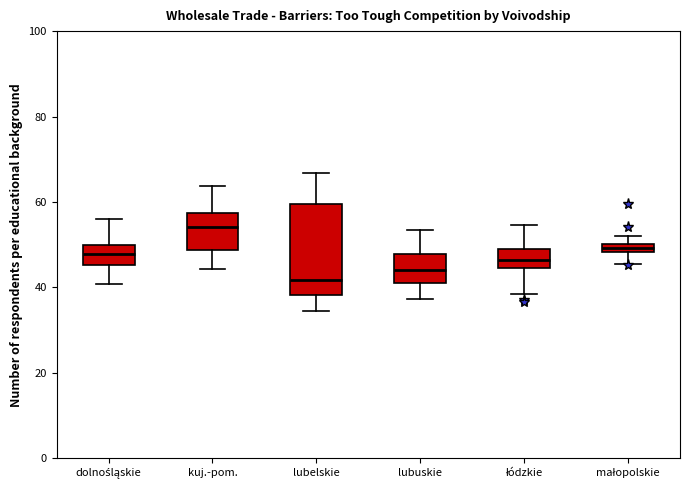

Which box's median line is the highest?

kuj.-pom.